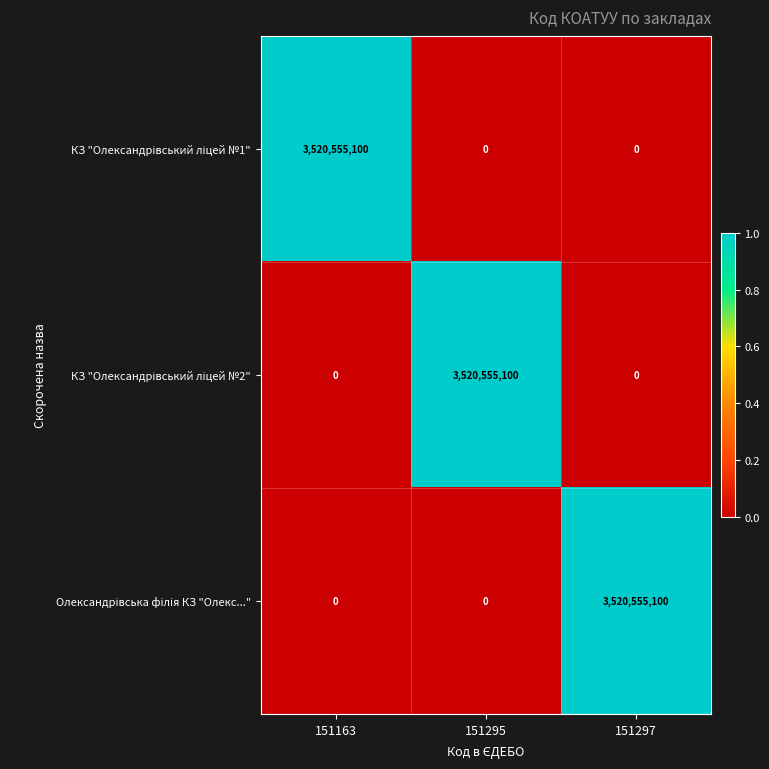

At how many categories does at least one series exceed 1421178547?

3